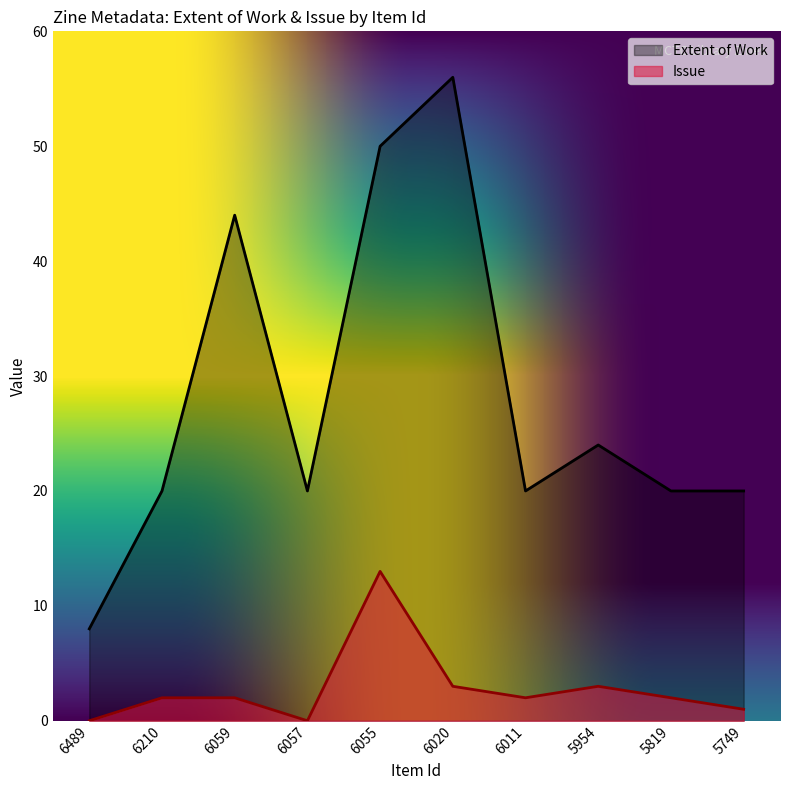

Which label corresponds to the smallest value in the chart?

6489